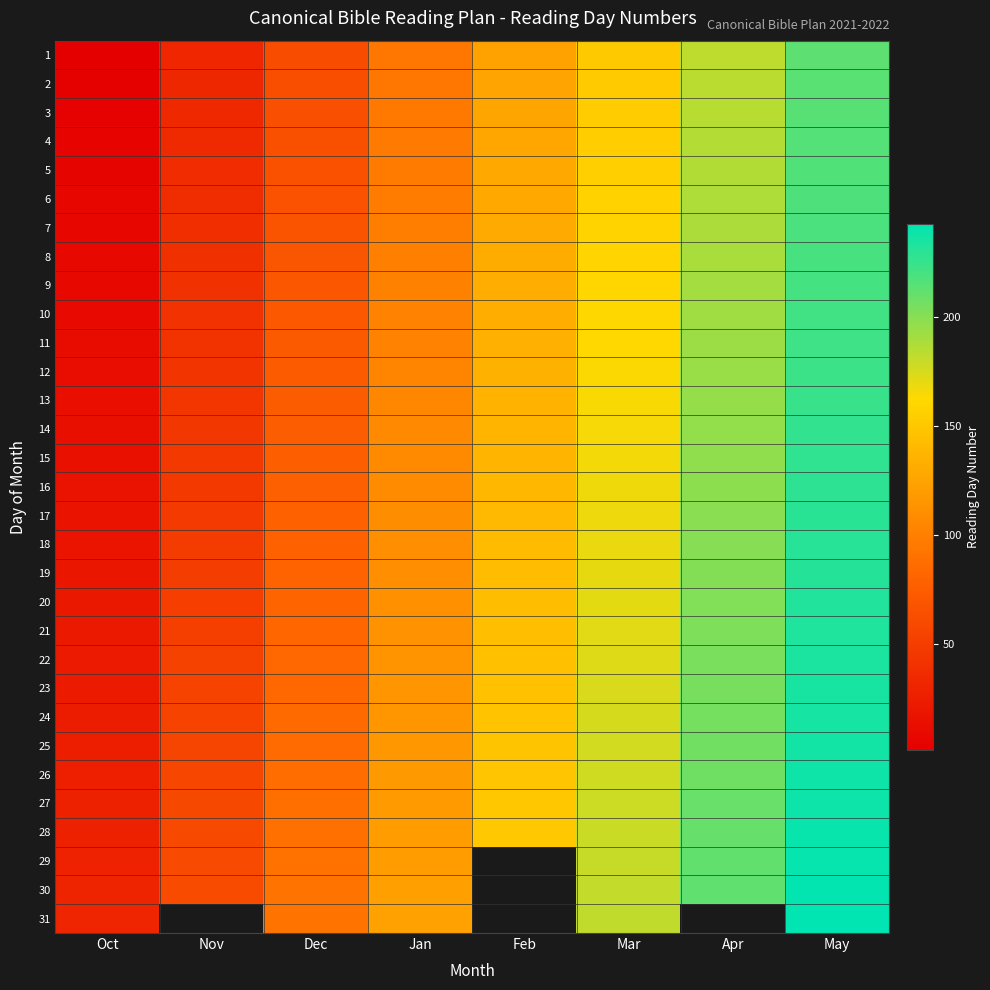

Reading right to left, what are all the values shown in this chart?

1: May=213	Apr=183	Mar=152	Feb=124	Jan=93	Dec=62	Nov=32	Oct=1
2: May=214	Apr=184	Mar=153	Feb=125	Jan=94	Dec=63	Nov=33	Oct=2
3: May=215	Apr=185	Mar=154	Feb=126	Jan=95	Dec=64	Nov=34	Oct=3
4: May=216	Apr=186	Mar=155	Feb=127	Jan=96	Dec=65	Nov=35	Oct=4
5: May=217	Apr=187	Mar=156	Feb=128	Jan=97	Dec=66	Nov=36	Oct=5
6: May=218	Apr=188	Mar=157	Feb=129	Jan=98	Dec=67	Nov=37	Oct=6
7: May=219	Apr=189	Mar=158	Feb=130	Jan=99	Dec=68	Nov=38	Oct=7
8: May=220	Apr=190	Mar=159	Feb=131	Jan=100	Dec=69	Nov=39	Oct=8
9: May=221	Apr=191	Mar=160	Feb=132	Jan=101	Dec=70	Nov=40	Oct=9
10: May=222	Apr=192	Mar=161	Feb=133	Jan=102	Dec=71	Nov=41	Oct=10
11: May=223	Apr=193	Mar=162	Feb=134	Jan=103	Dec=72	Nov=42	Oct=11
12: May=224	Apr=194	Mar=163	Feb=135	Jan=104	Dec=73	Nov=43	Oct=12
13: May=225	Apr=195	Mar=164	Feb=136	Jan=105	Dec=74	Nov=44	Oct=13
14: May=226	Apr=196	Mar=165	Feb=137	Jan=106	Dec=75	Nov=45	Oct=14
15: May=227	Apr=197	Mar=166	Feb=138	Jan=107	Dec=76	Nov=46	Oct=15
16: May=228	Apr=198	Mar=167	Feb=139	Jan=108	Dec=77	Nov=47	Oct=16
17: May=229	Apr=199	Mar=168	Feb=140	Jan=109	Dec=78	Nov=48	Oct=17
18: May=230	Apr=200	Mar=169	Feb=141	Jan=110	Dec=79	Nov=49	Oct=18
19: May=231	Apr=201	Mar=170	Feb=142	Jan=111	Dec=80	Nov=50	Oct=19
20: May=232	Apr=202	Mar=171	Feb=143	Jan=112	Dec=81	Nov=51	Oct=20
21: May=233	Apr=203	Mar=172	Feb=144	Jan=113	Dec=82	Nov=52	Oct=21
22: May=234	Apr=204	Mar=173	Feb=145	Jan=114	Dec=83	Nov=53	Oct=22
23: May=235	Apr=205	Mar=174	Feb=146	Jan=115	Dec=84	Nov=54	Oct=23
24: May=236	Apr=206	Mar=175	Feb=147	Jan=116	Dec=85	Nov=55	Oct=24
25: May=237	Apr=207	Mar=176	Feb=148	Jan=117	Dec=86	Nov=56	Oct=25
26: May=238	Apr=208	Mar=177	Feb=149	Jan=118	Dec=87	Nov=57	Oct=26
27: May=239	Apr=209	Mar=178	Feb=150	Jan=119	Dec=88	Nov=58	Oct=27
28: May=240	Apr=210	Mar=179	Feb=151	Jan=120	Dec=89	Nov=59	Oct=28
29: May=241	Apr=211	Mar=180	Feb=0	Jan=121	Dec=90	Nov=60	Oct=29
30: May=242	Apr=212	Mar=181	Feb=0	Jan=122	Dec=91	Nov=61	Oct=30
31: May=243	Apr=0	Mar=182	Feb=0	Jan=123	Dec=92	Nov=0	Oct=31